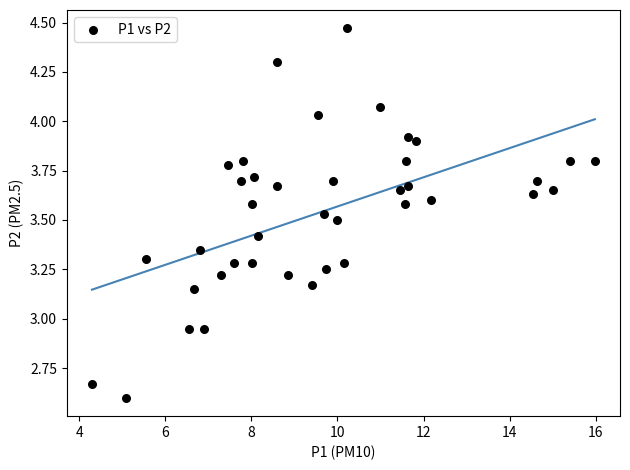

What is the range of X values (max minus min)?

11.7